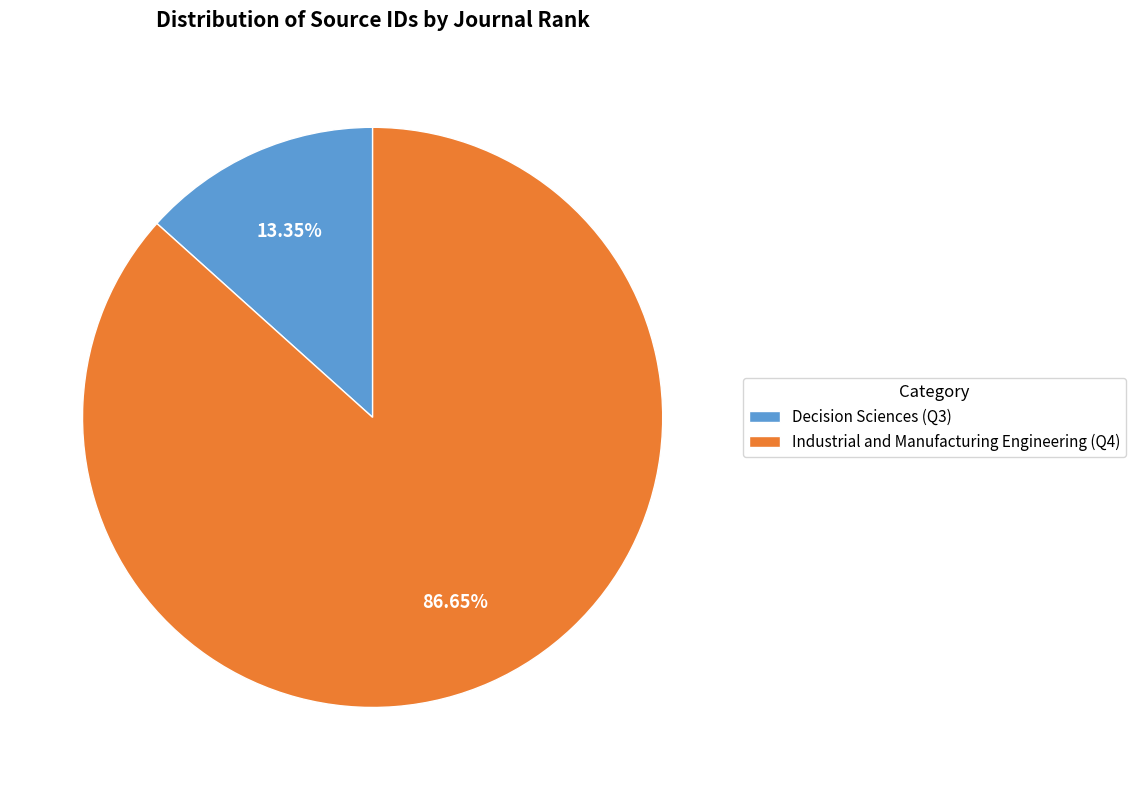

What is the largest slice in the pie chart?

Industrial and Manufacturing Engineering (Q4)